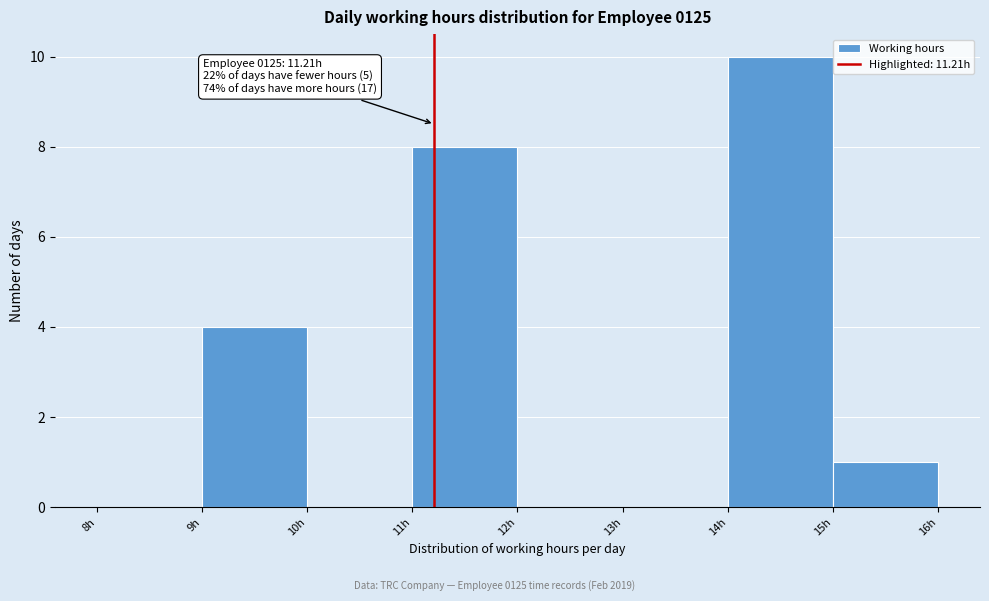

Over which range of the x-axis is the bar tallest?

14 to 15